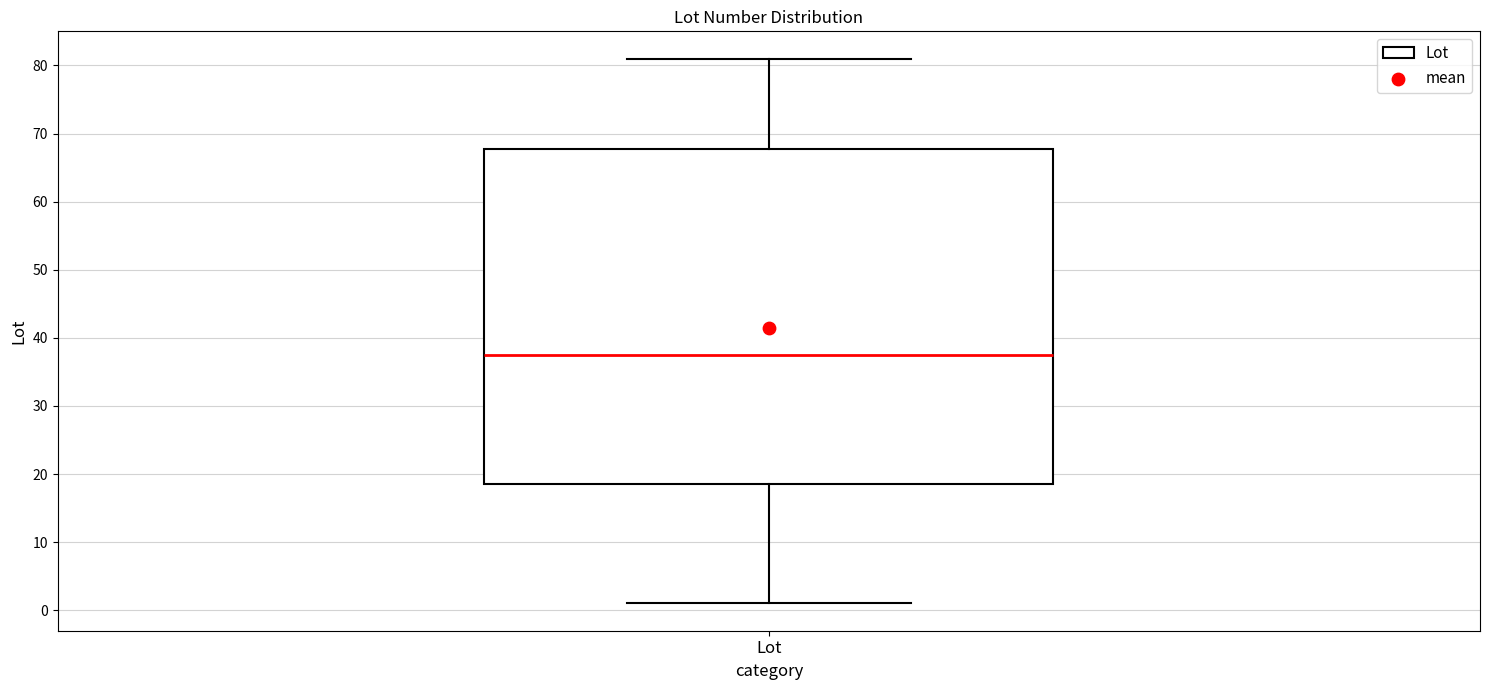

Where does the median line of the box for Lot sit on the y-axis? The values are not printed on the chart, so give them approximately, as read against the axis.

38